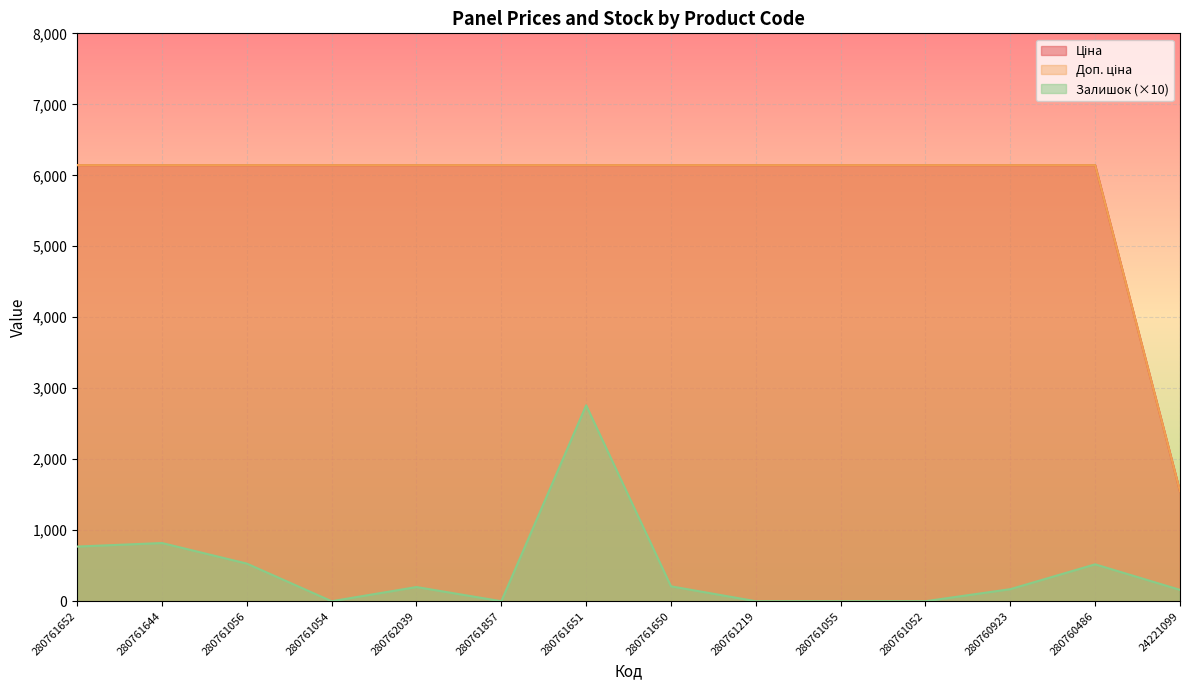

True or false: Доп. ціна and Залишок cross at least once.

False